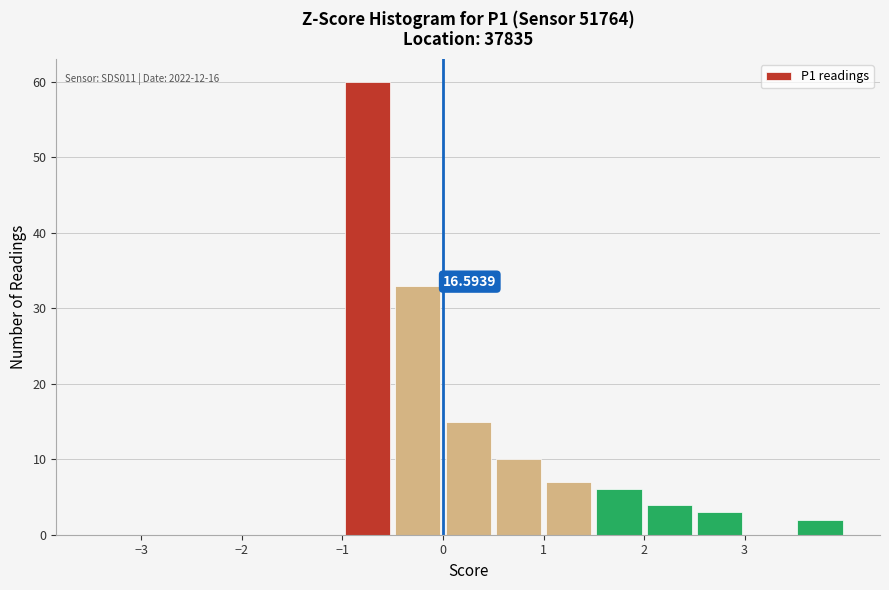

Which range on the x-axis has the tallest bar?

-1.0 to -0.5